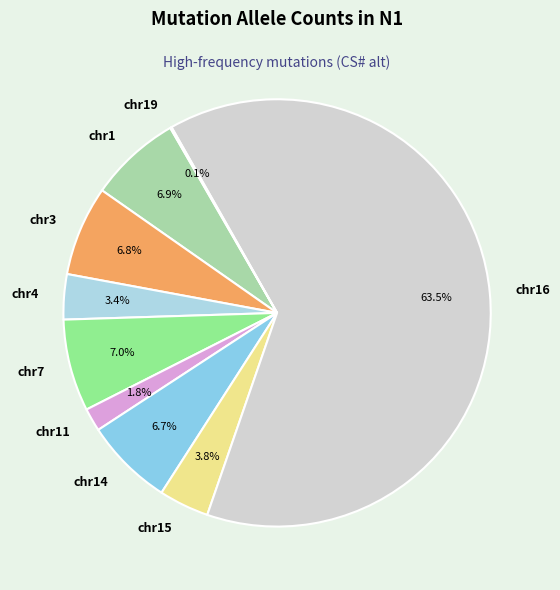

Which slice is the largest?

chr16